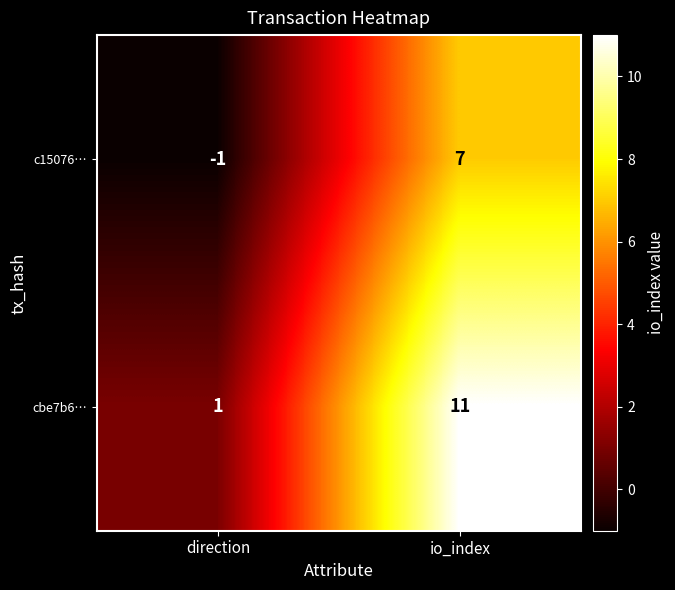

What is the spread (max minus min) of values at direction?

2